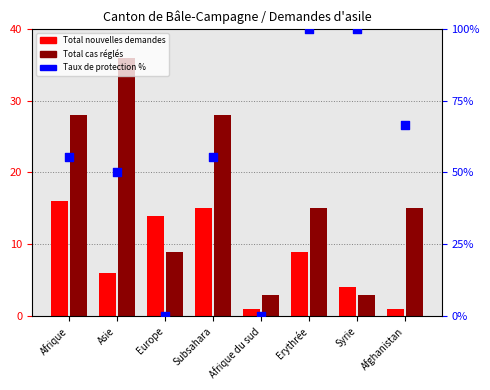

What are all the series names shown in the legend?

Total nouvelles demandes, Total cas réglés, Taux de protection %